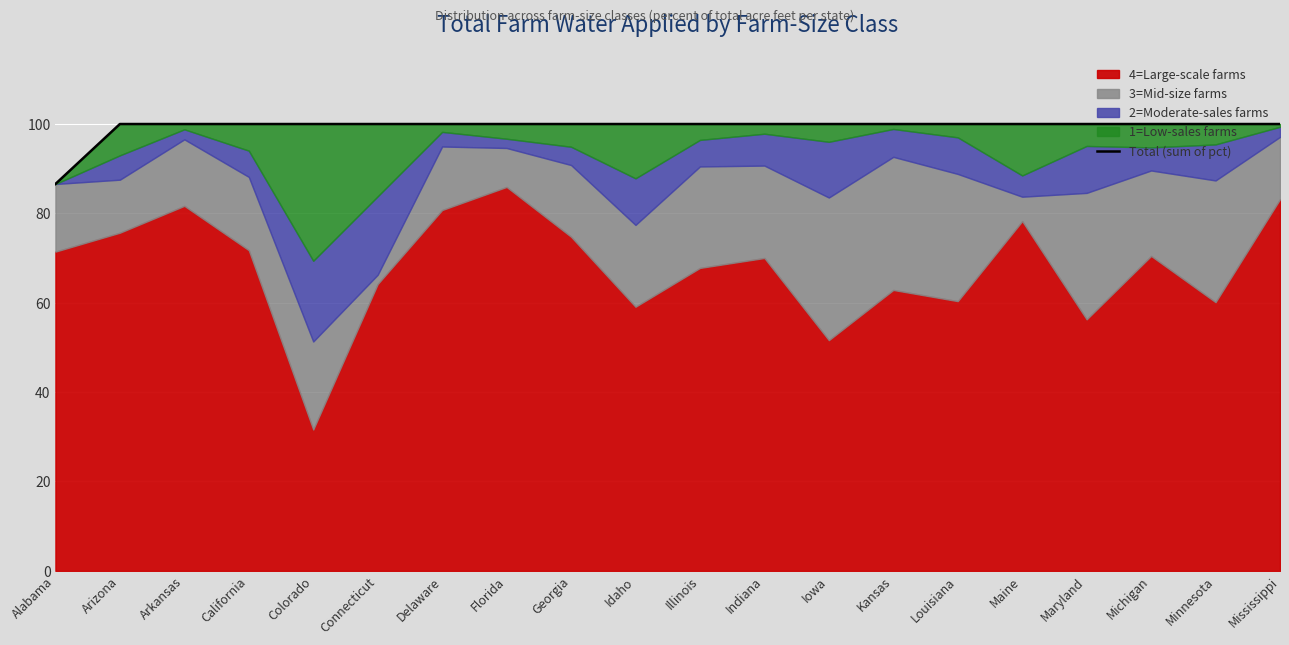

What is the difference between the maximum and minimum values?

13.4